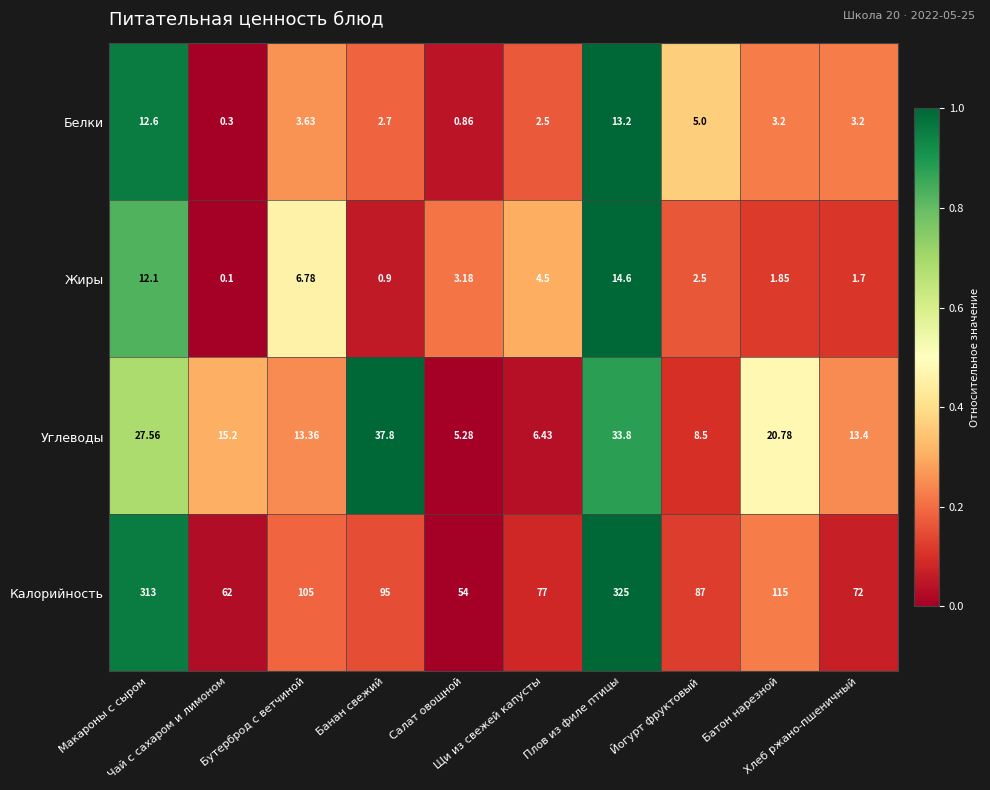

Rank the series by their maximum value, from highest to lowest.

Калорийность, Углеводы, Жиры, Белки